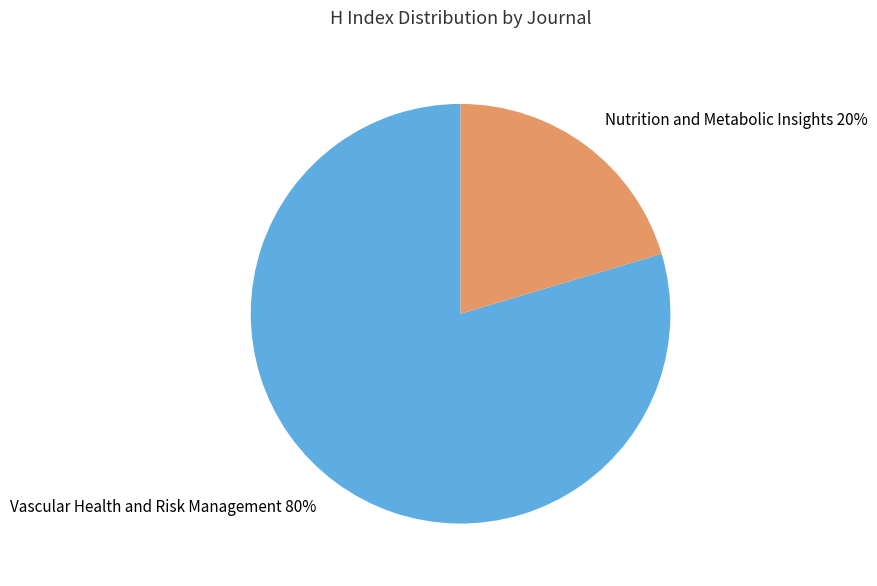

Is Nutrition and Metabolic Insights the majority of the pie?

No